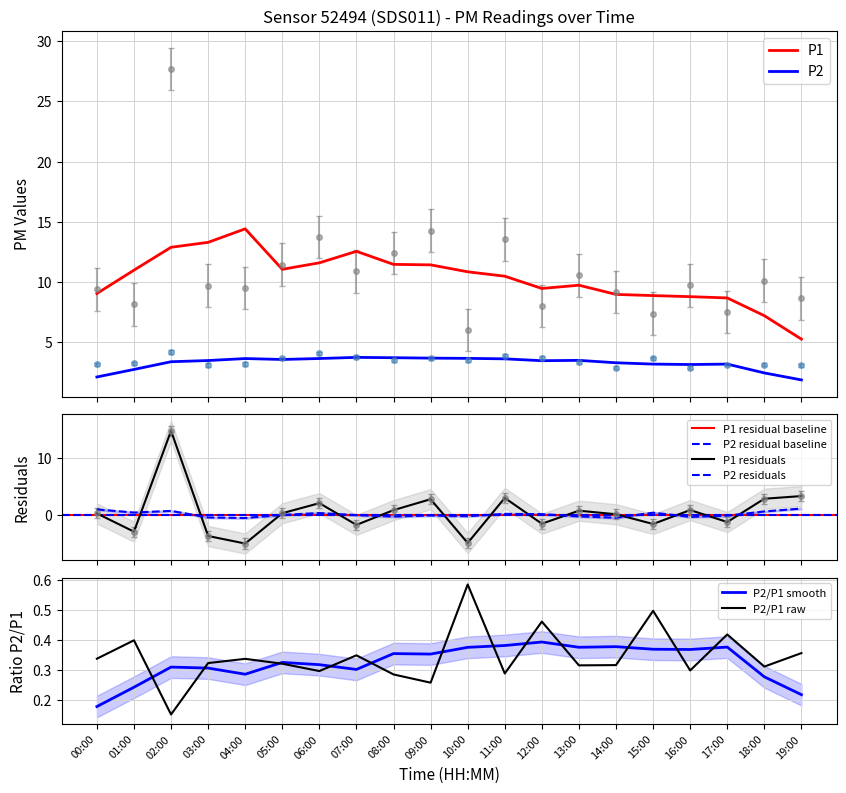

Reading left to right, transcribe all the data shown in this chart.

P1: 9.4	8.2	27.7	9.7	9.5	11.4	13.8	10.9	12.4	14.3	6.0	13.6	8.0	10.6	9.2	7.4	9.7	7.5	10.1	8.7
P2: 3.2	3.2	4.2	3.1	3.2	3.7	4.1	3.8	3.5	3.7	3.5	3.9	3.7	3.3	2.9	3.7	2.9	3.1	3.1	3.1